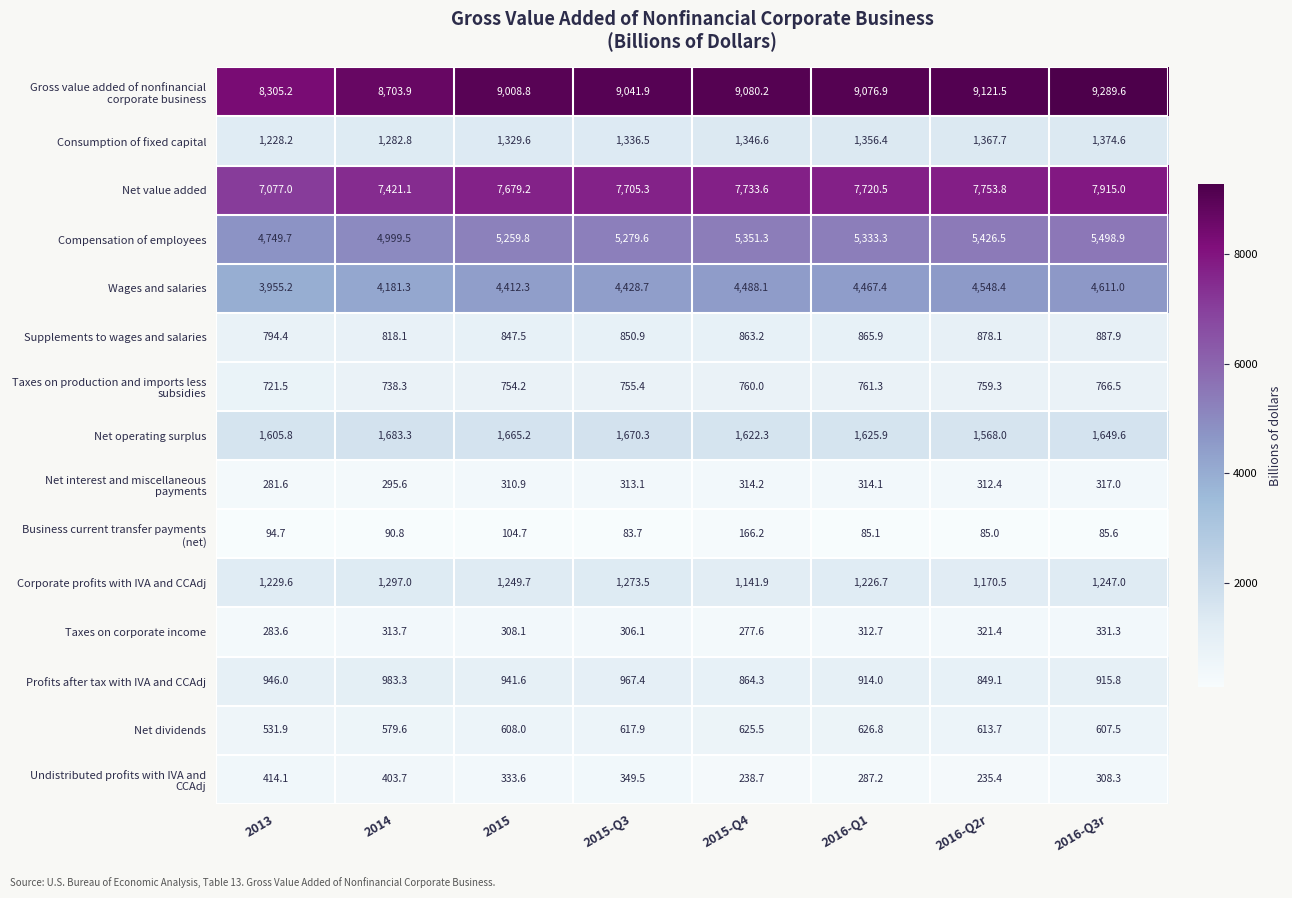

How many categories are shown in the chart?

8